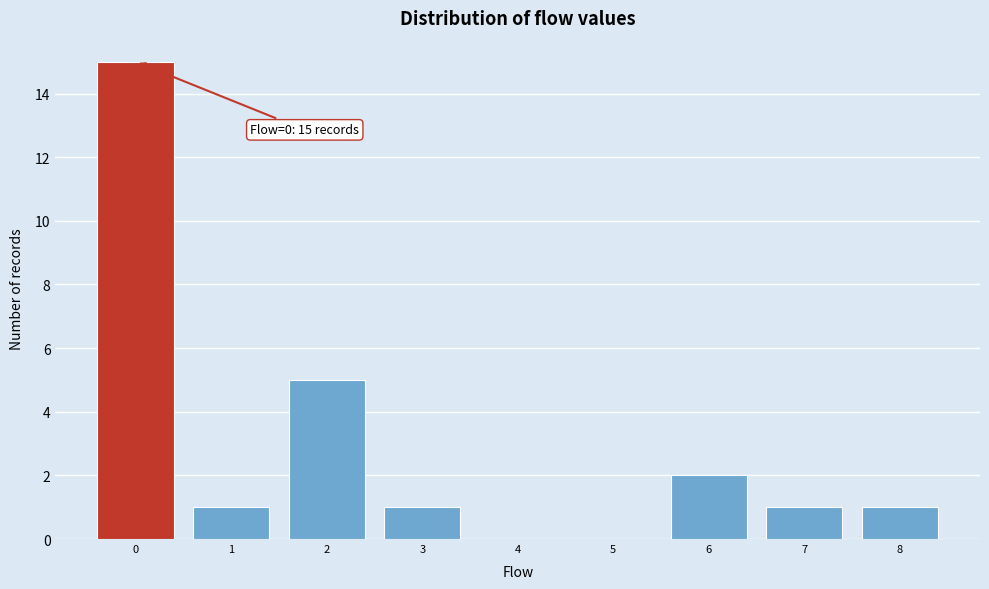

Over which range of the x-axis is the bar tallest?

-0.5 to 0.5